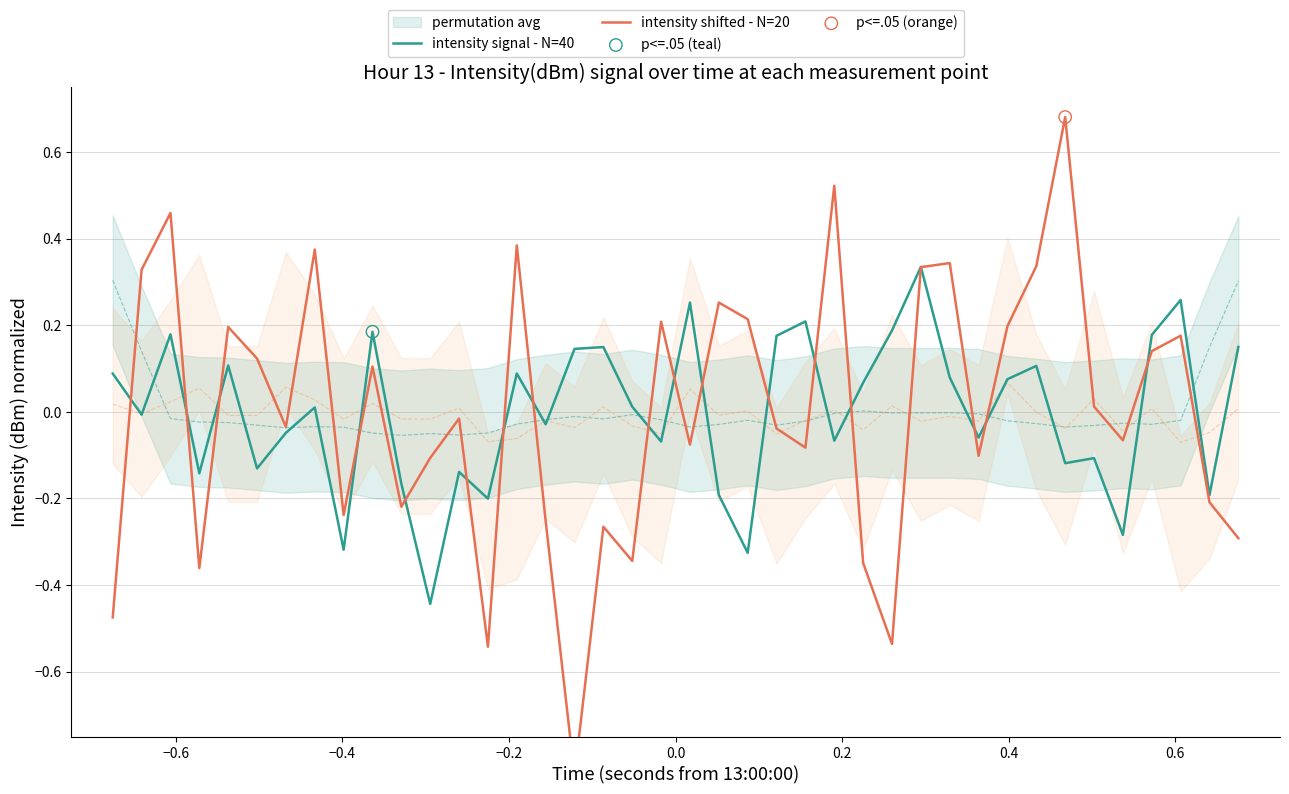

Is the value of intensity signal - N=40 at −0.2 greater than the value of intensity shifted - N=20 at 37?

No